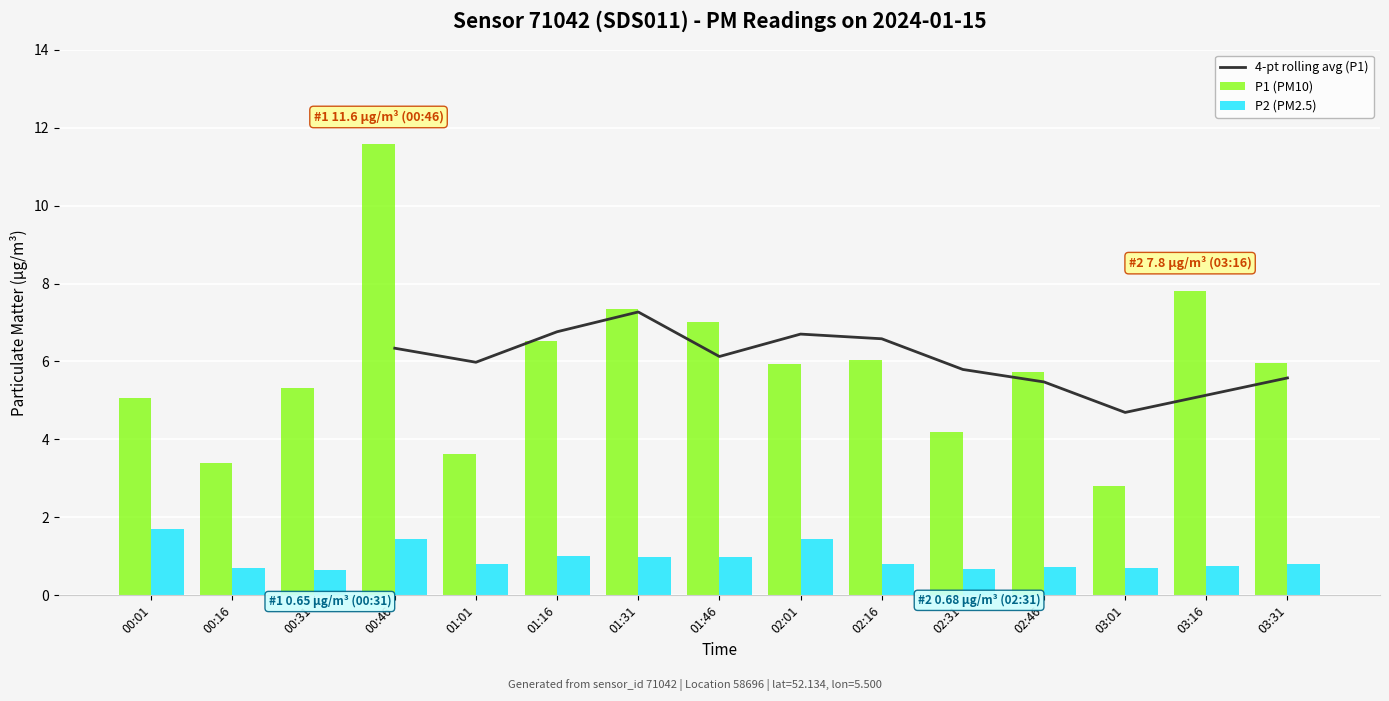

Where is P1 nearest to the value 7?

01:46